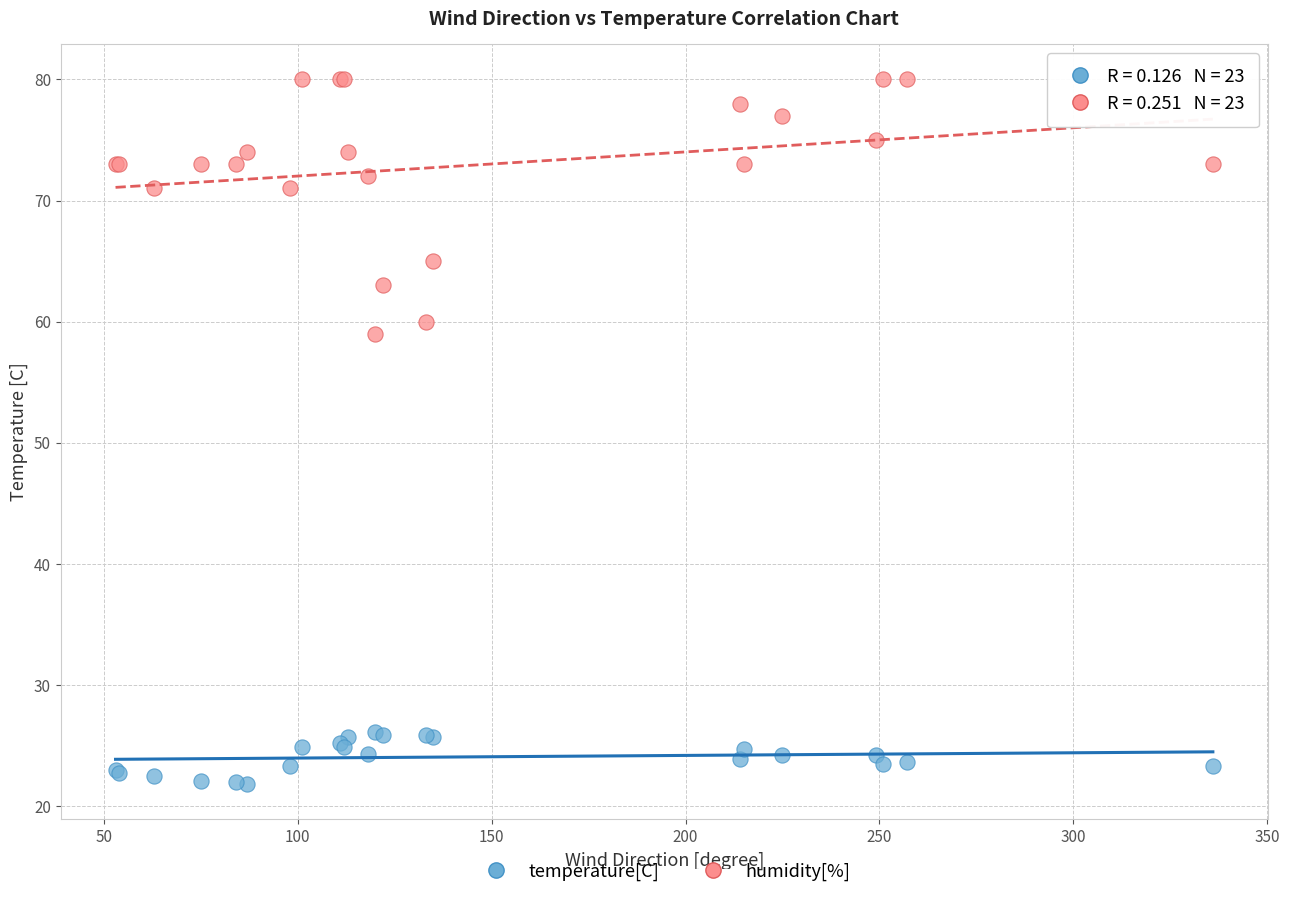

What is the X range (max minus min) for the scatter plot?

283.0